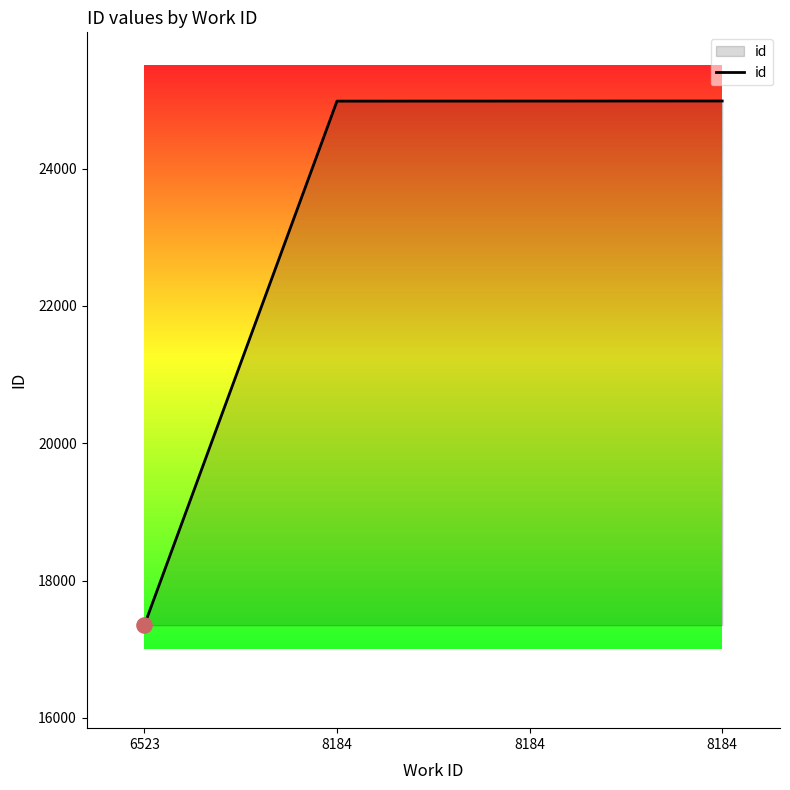

Count the number of categories in the chart.

4